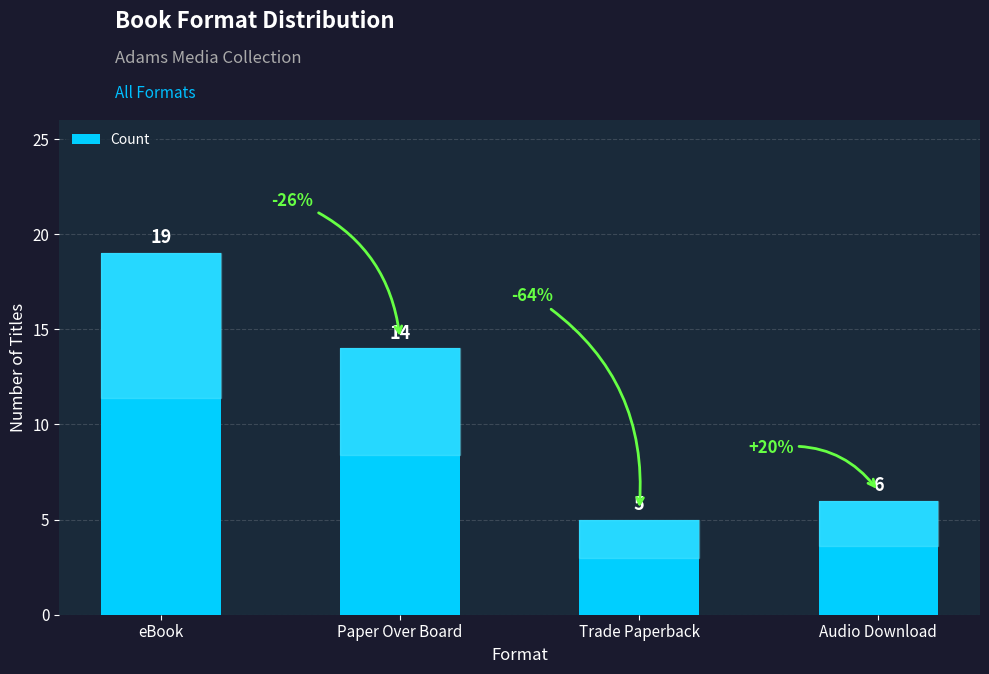

What is the sum of the values at Trade Paperback and eBook?

24